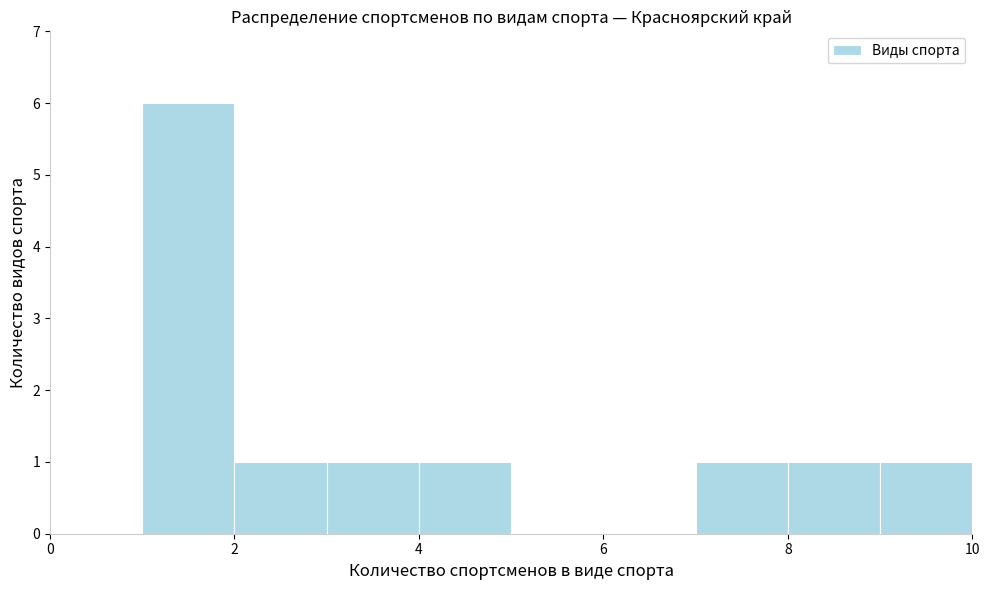

How tall is the bar that spans 3 to 4 on the x-axis? The values are not printed on the chart, so give them approximately, as read against the axis.

1